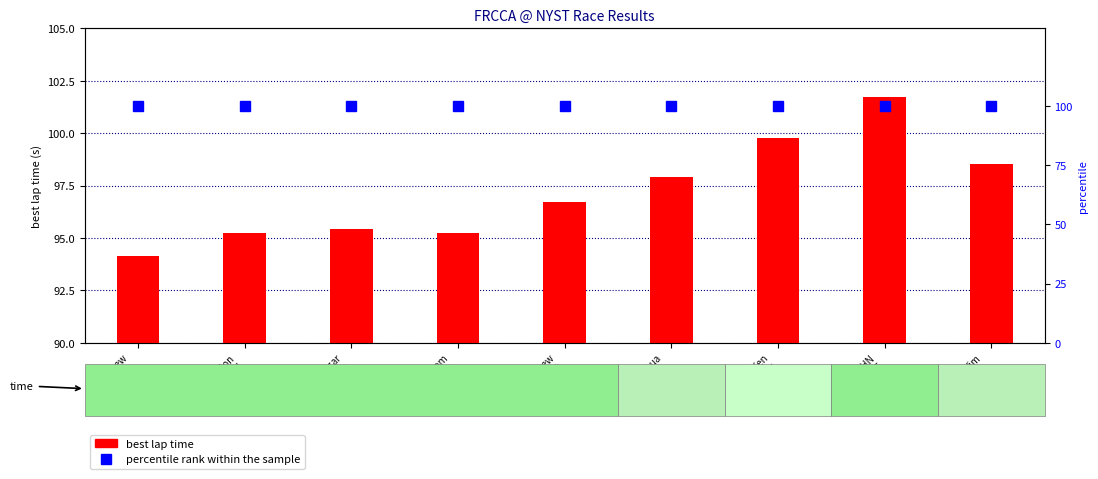

What is the difference between the highest and lowest values at Oscar
Pacheco?

4.6